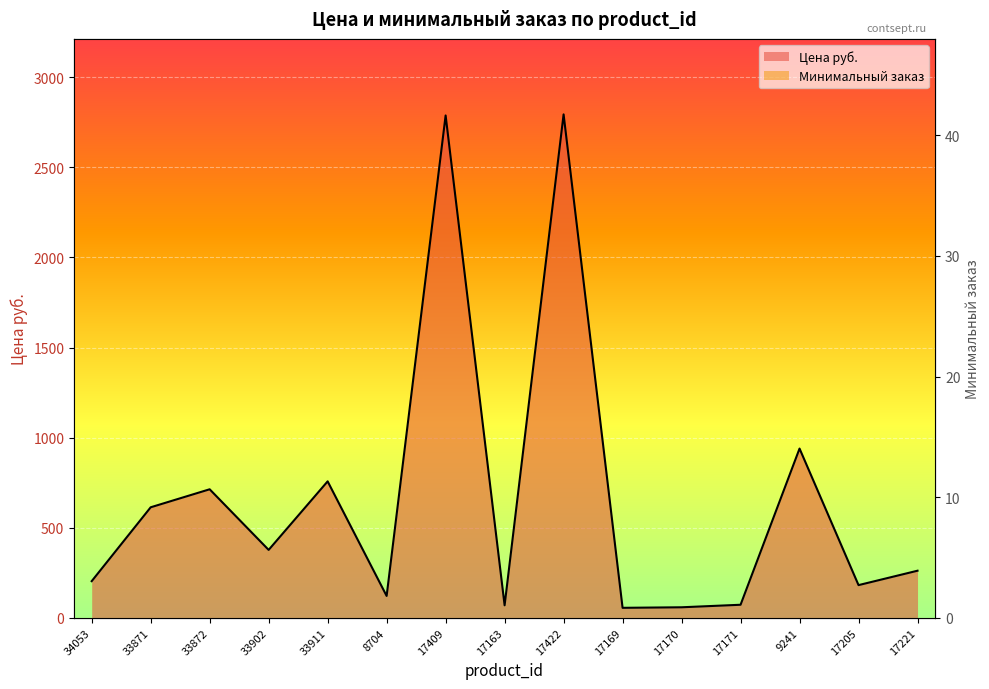

True or false: Минимальный заказ has more than 2 points higher than both neighbors.

False